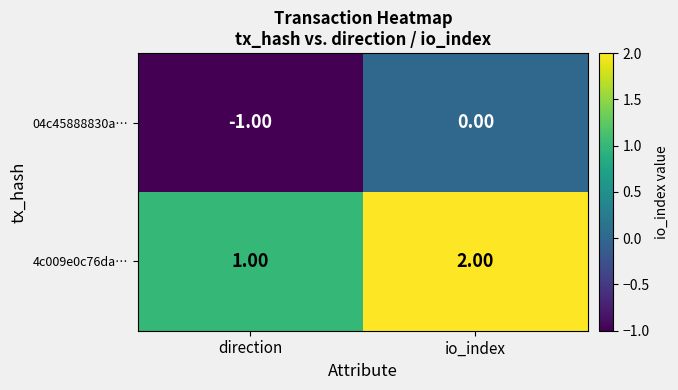

Which category has the highest value in the 04c45888830a… series?

io_index